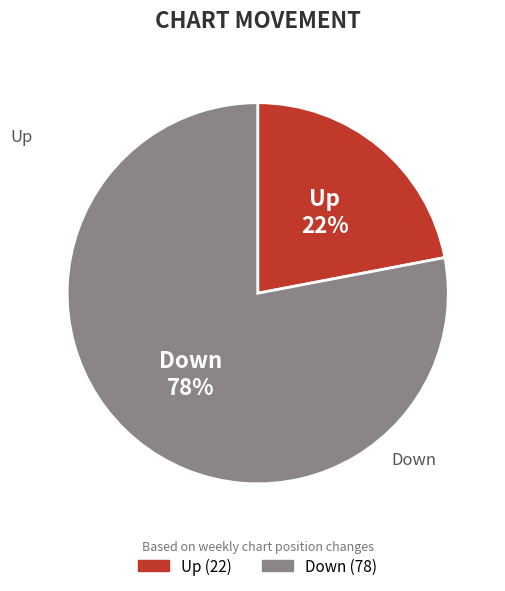

To the nearest percent, what is the difference between the largest and smallest slice percentages?

56%